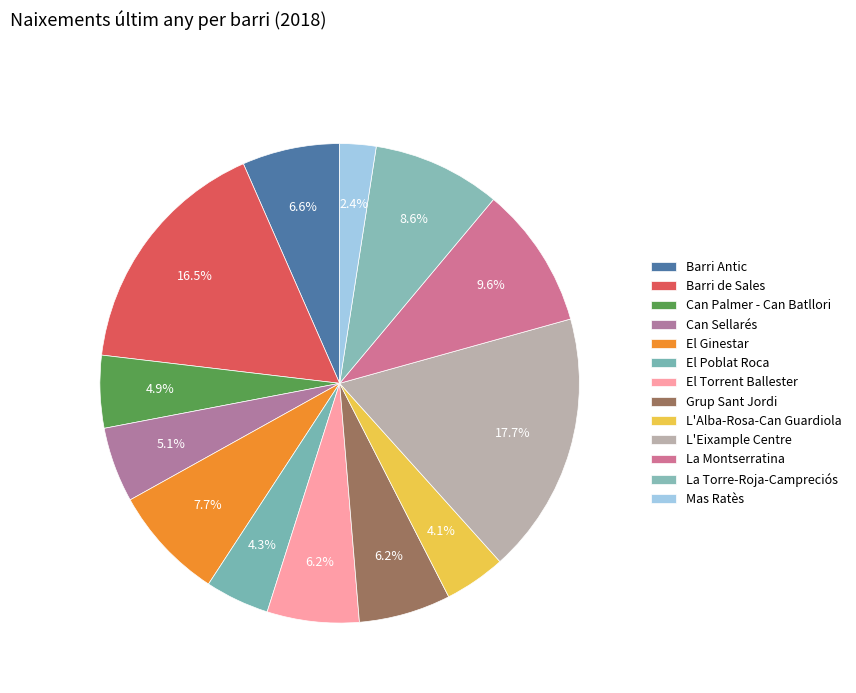

How many segments does this pie chart have?

13